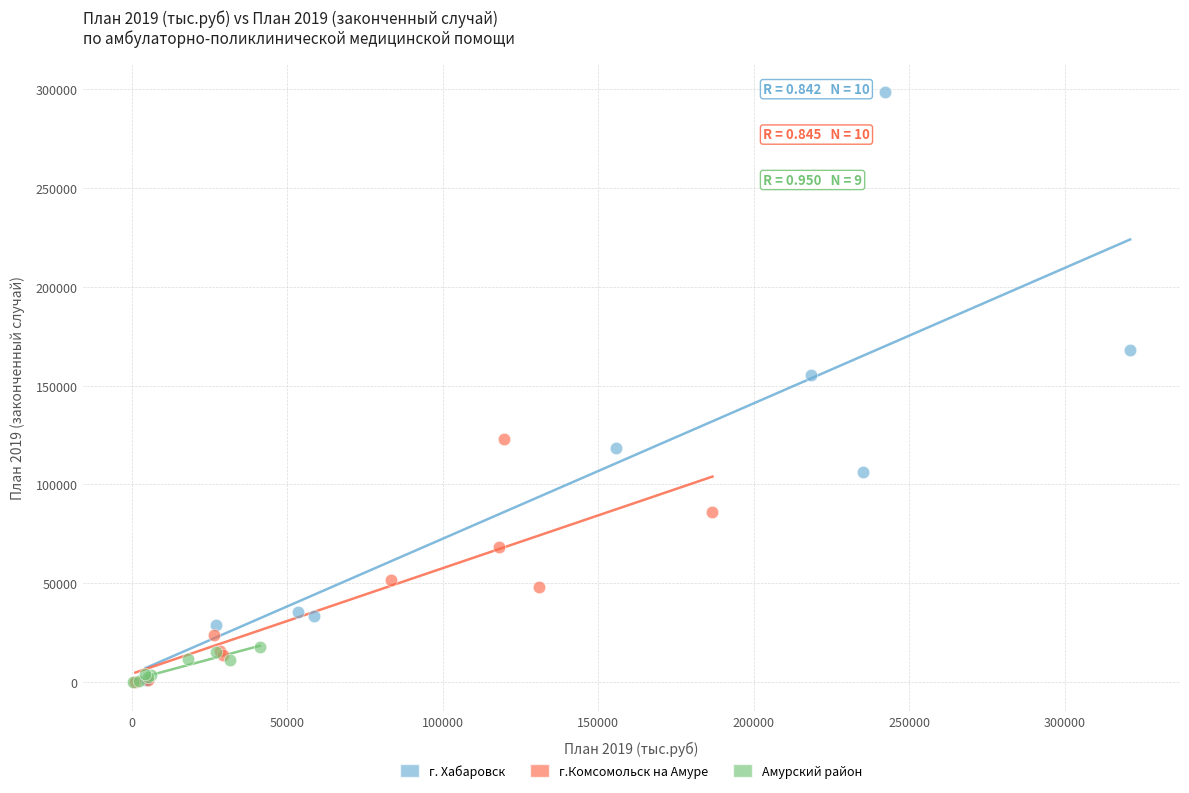

Which series reaches the maximum Y coordinate?

г. Хабаровск